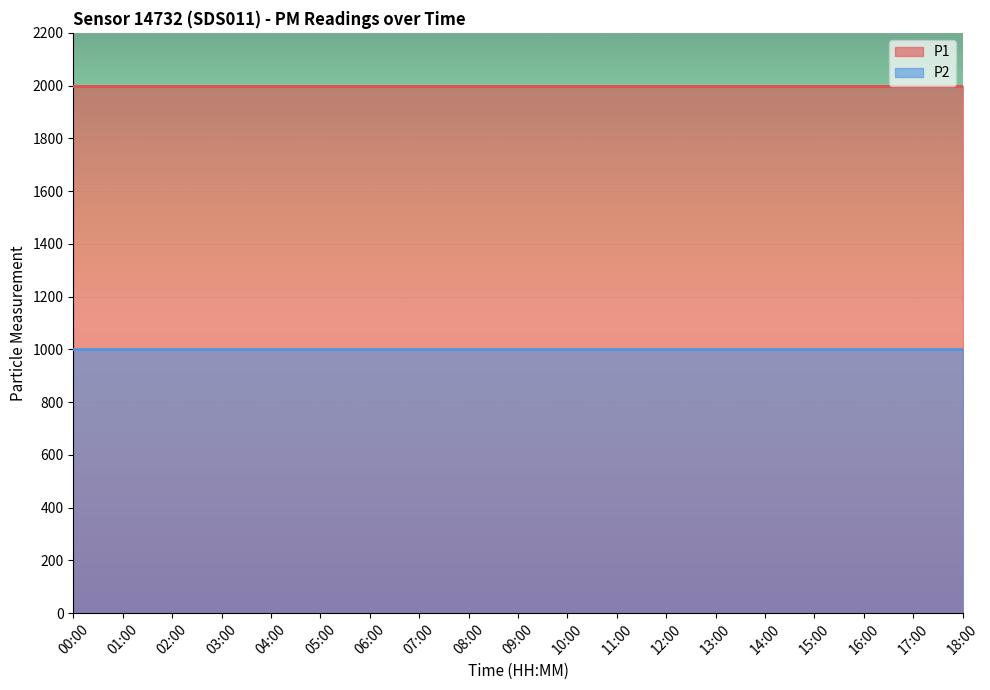

True or false: P2 has more than 0 interior local peaks.

False